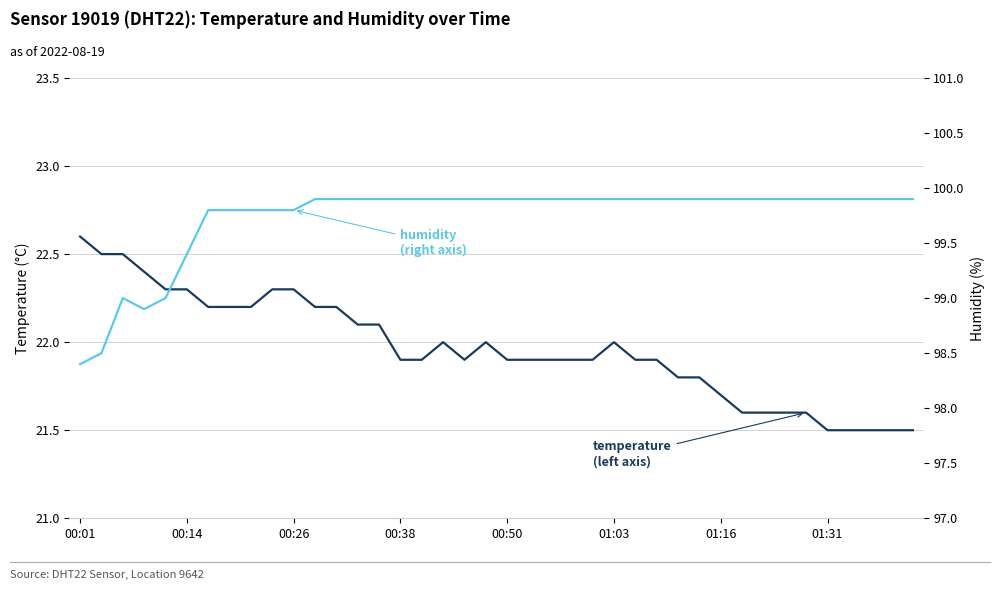

Between 18 and 26, which series saw the biggest shift?

temperature